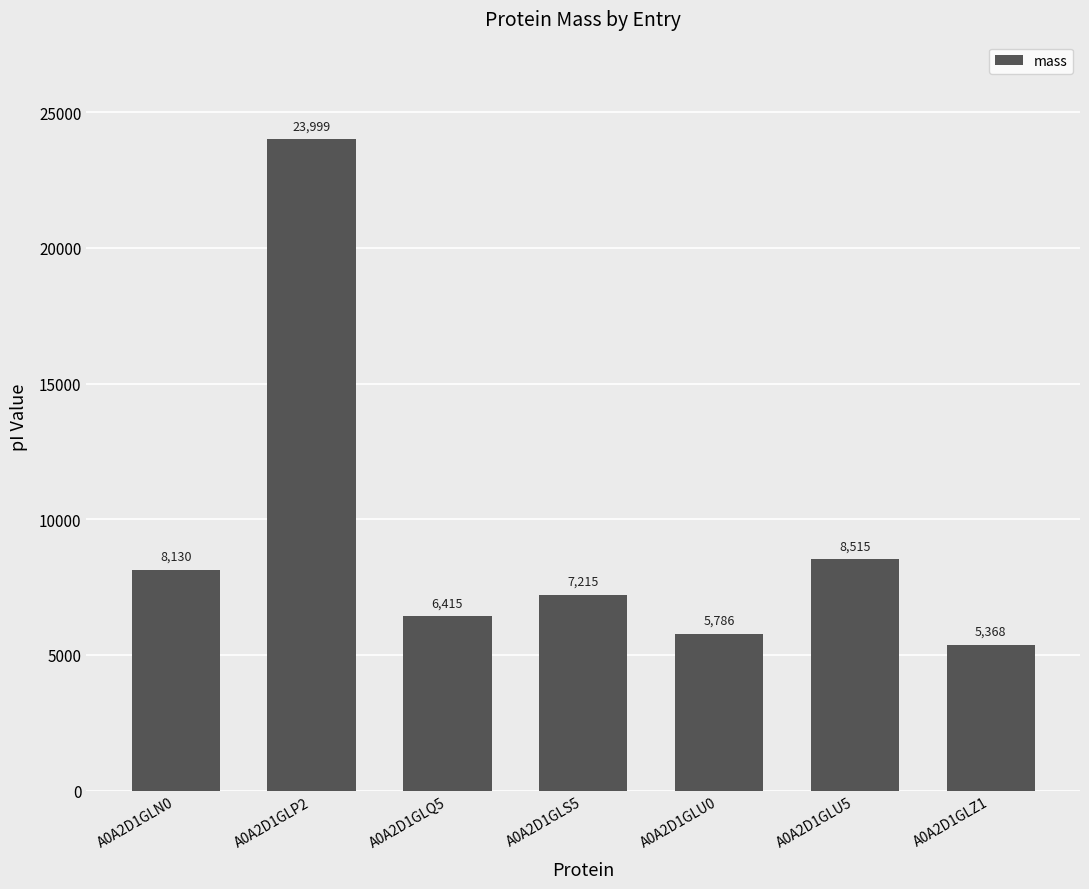

What is the change in value from A0A2D1GLQ5 to A0A2D1GLZ1?

-1046.3